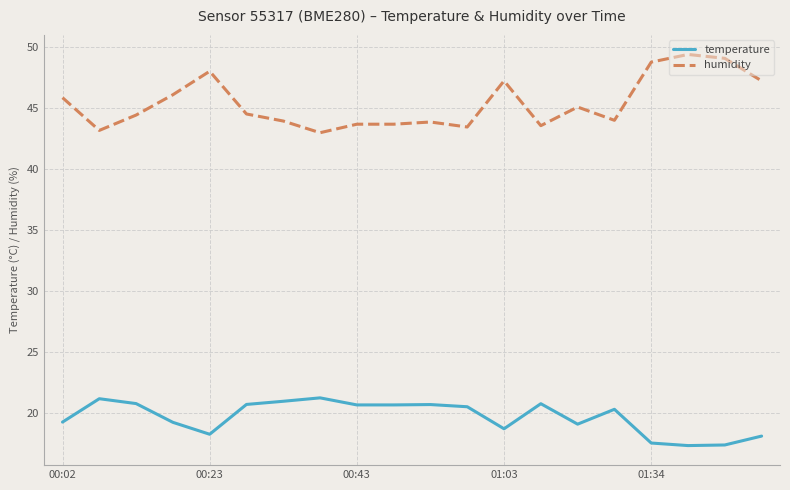

Rank the series by their average value, from lowest to highest.

temperature, humidity